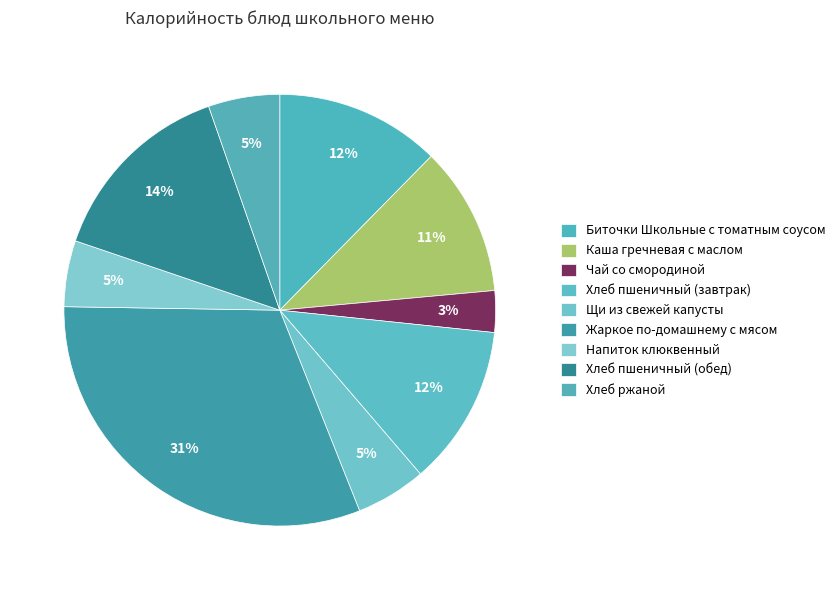

Which category has the biggest portion of the pie?

Жаркое по-домашнему с мясом